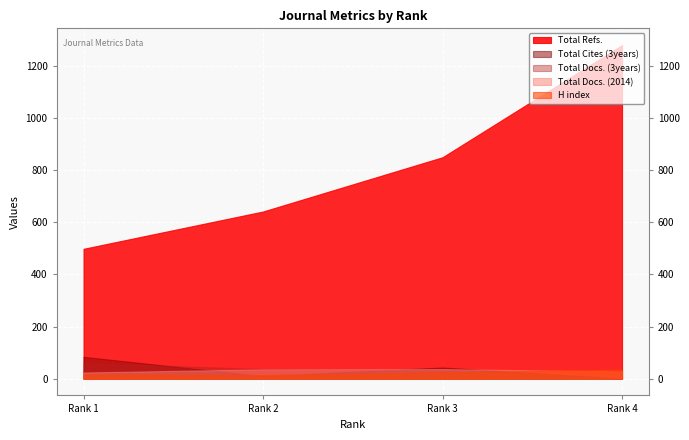

Reading left to right, transcribe all the data shown in this chart.

H index: Rank 1=16	Rank 2=14	Rank 3=24	Rank 4=35
Total Docs. (2014): Rank 1=24	Rank 2=36	Rank 3=37	Rank 4=28
Total Docs. (3years): Rank 1=60	Rank 2=37	Rank 3=34	Rank 4=0
Total Refs.: Rank 1=498	Rank 2=641	Rank 3=849	Rank 4=1279
Total Cites (3years): Rank 1=84	Rank 2=10	Rank 3=43	Rank 4=0